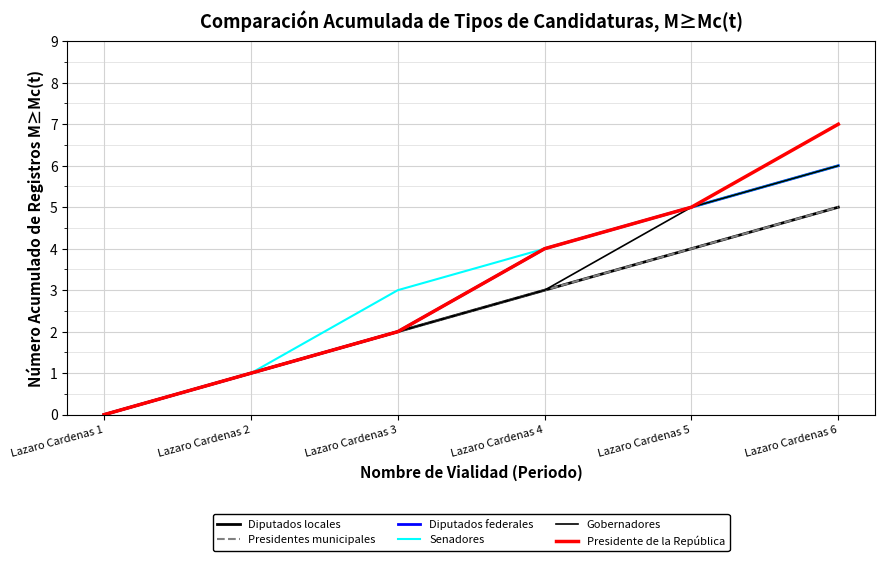

Which has a higher value, Lazaro Cardenas 4 or Lazaro Cardenas 2?

Lazaro Cardenas 4